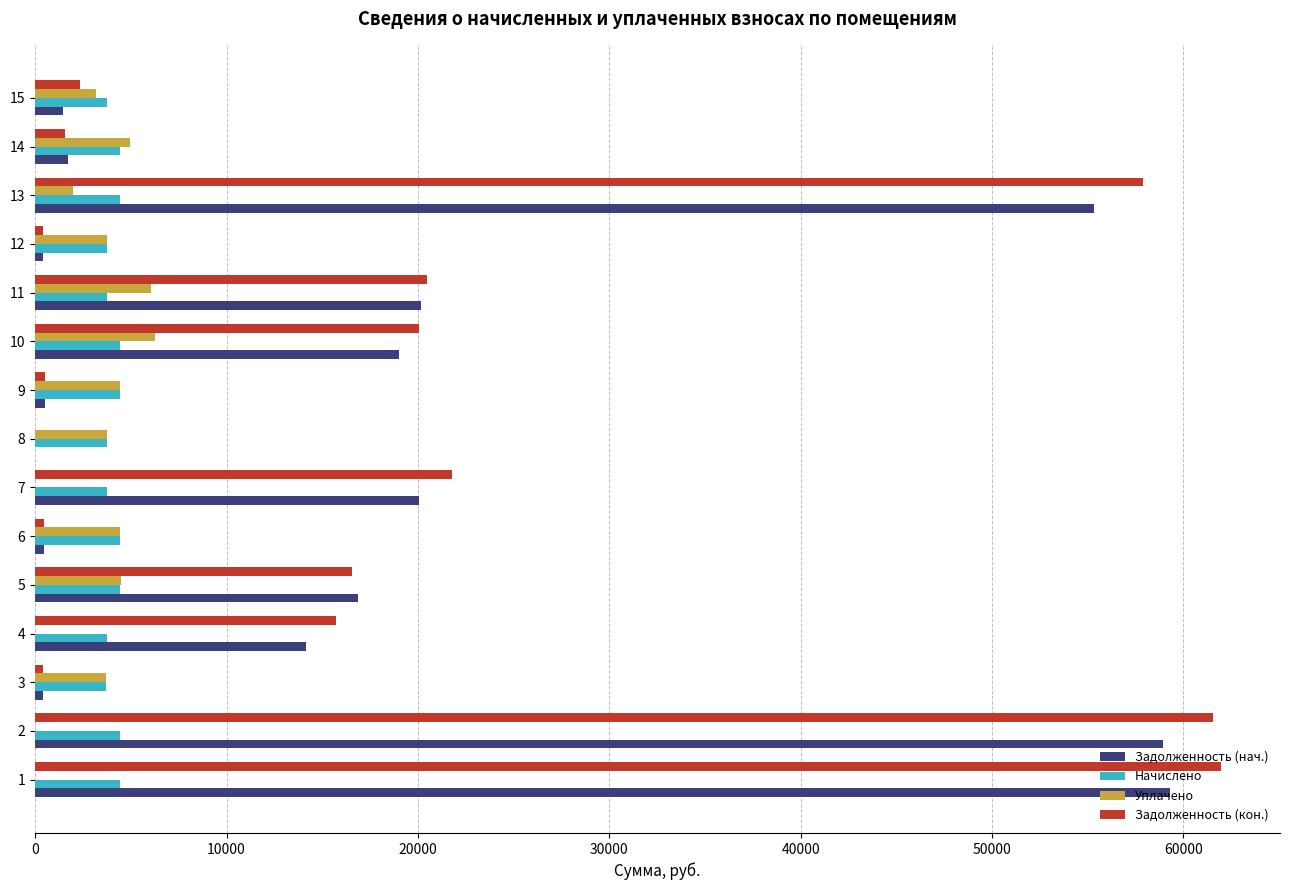

The value of Задолженность (кон.) at 5 is 16540.2. True or false?

True